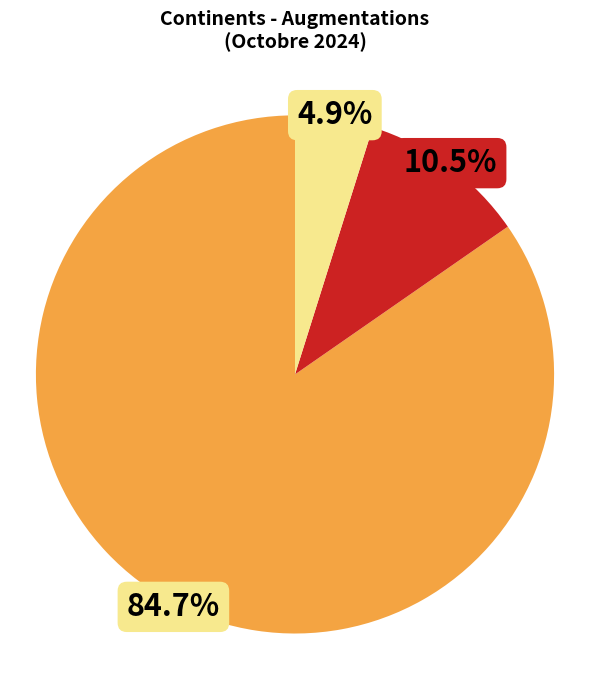

What is the smallest slice in the pie chart?

Océanie